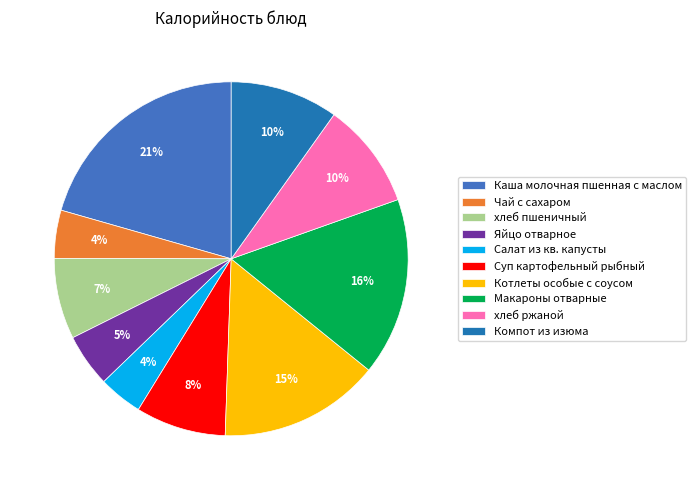

To the nearest percent, what is the difference between the Компот из изюма and Суп картофельный рыбный slice percentages?

2%